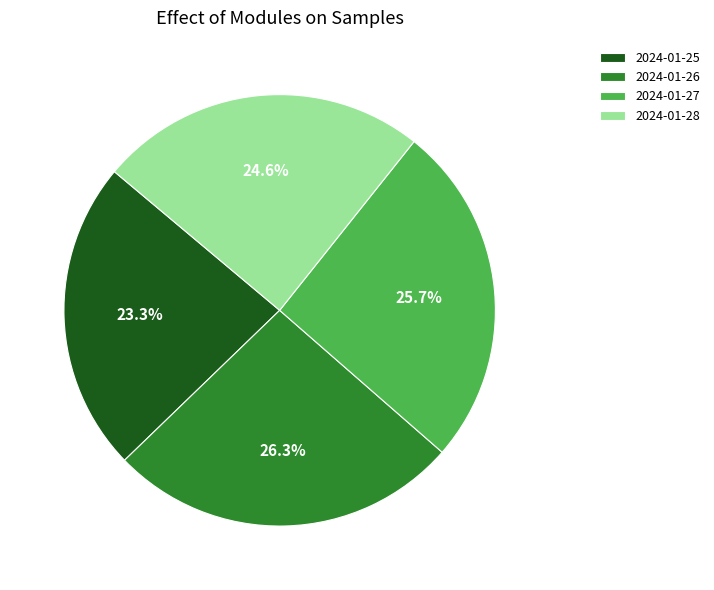

To the nearest percent, what percentage of the pie is 2024-01-27?

26%